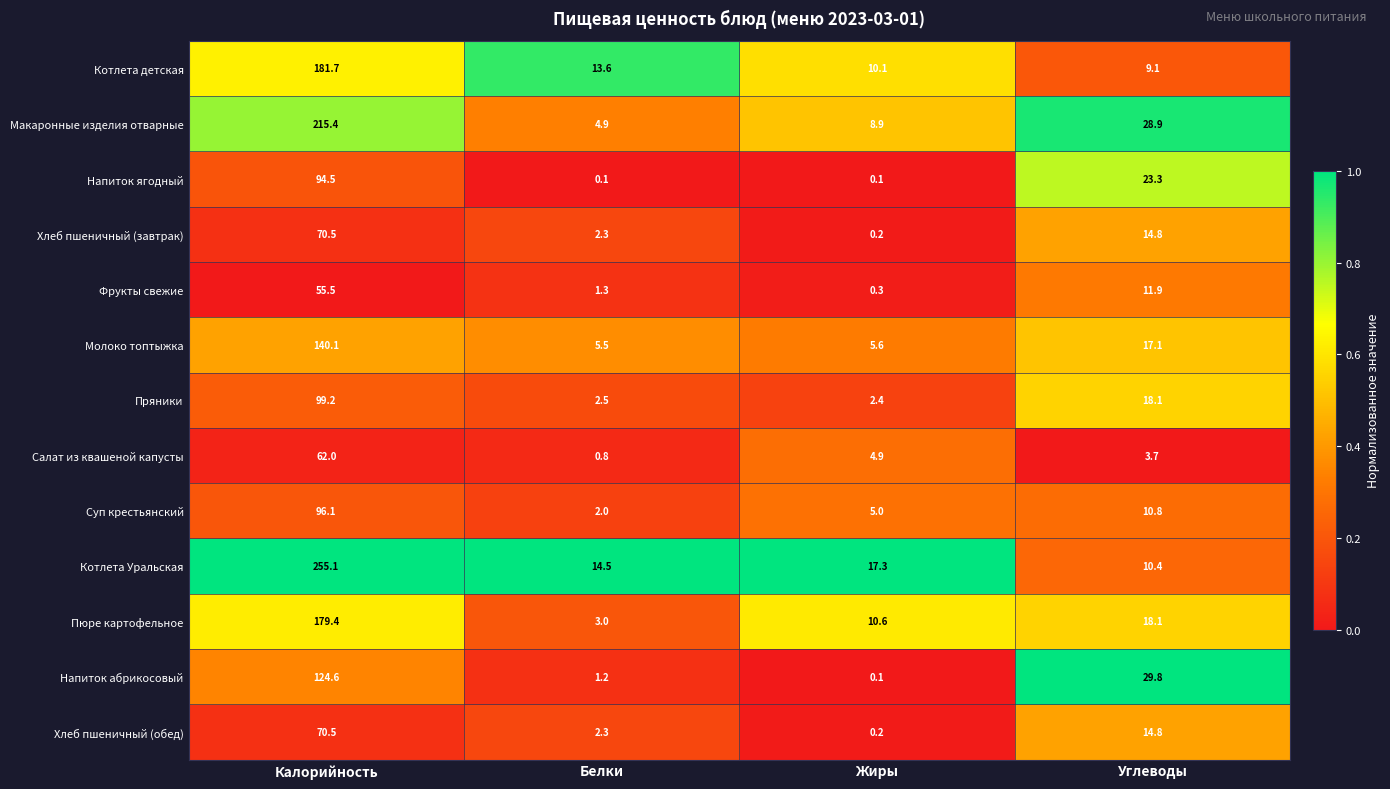

What is the lowest value of the Котлета Уральская series?

10.4